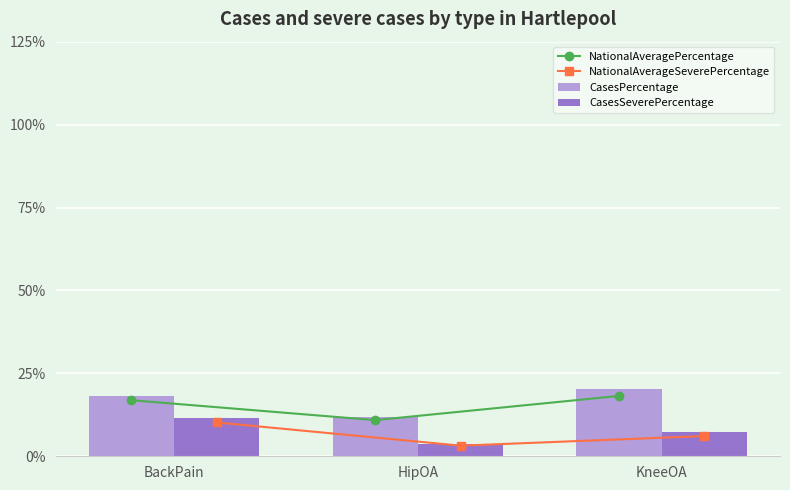

What is the label of the 3rd bar from the left?

KneeOA